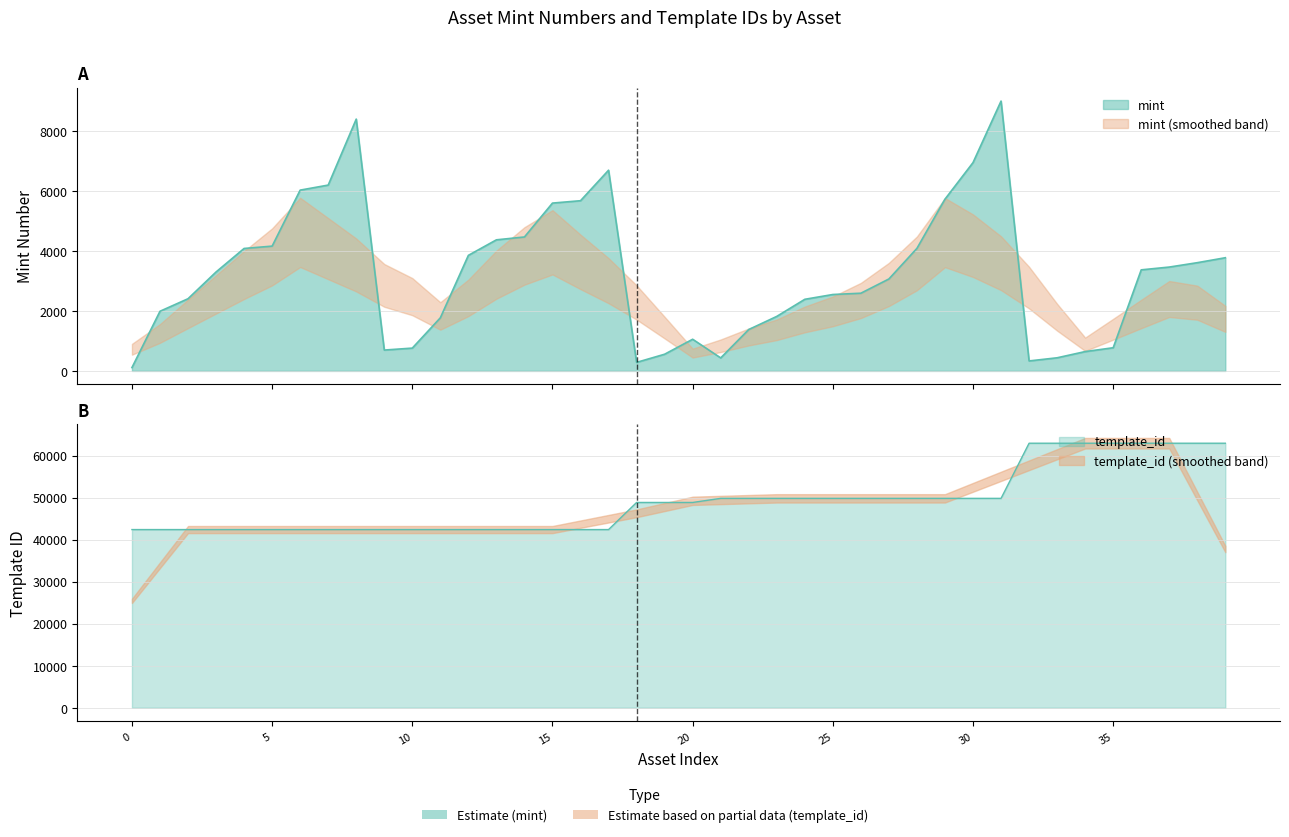

What is the greatest value displayed?

62974